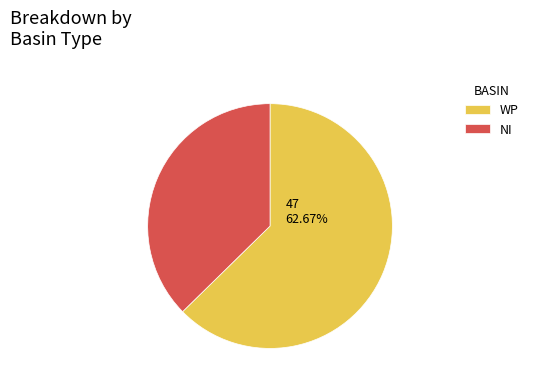

Which has a higher value, NI or WP?

WP